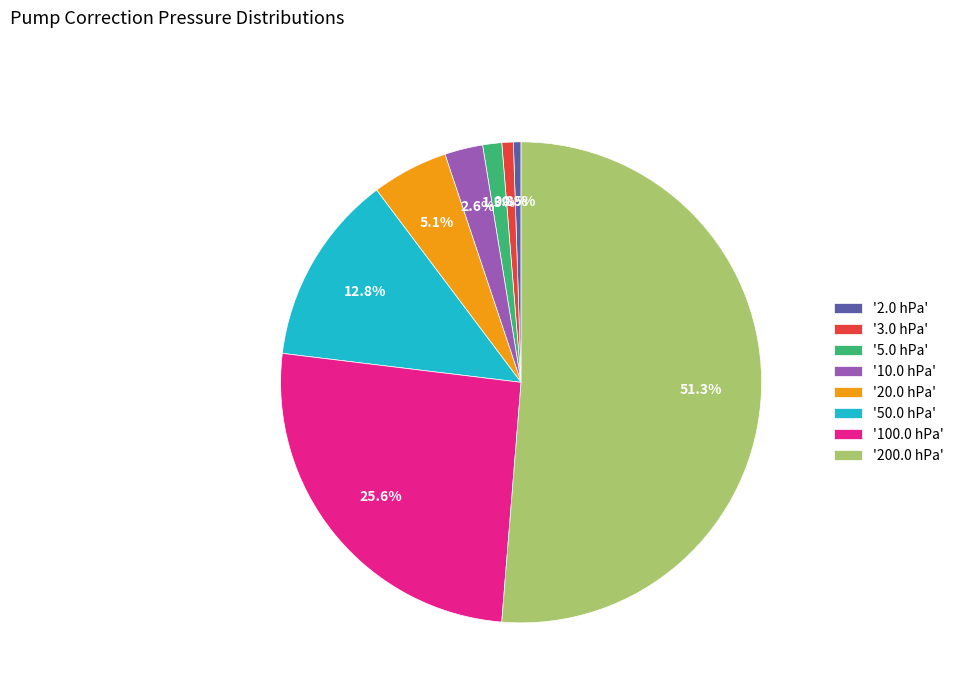

How much of the chart is everything except '20.0 hPa'?

94.9%